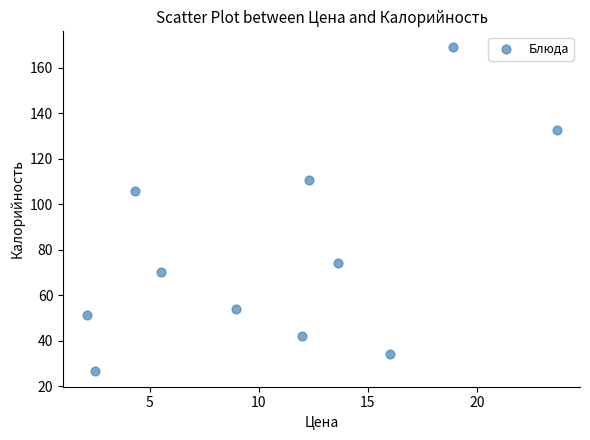

What is the average Y value?

79.1